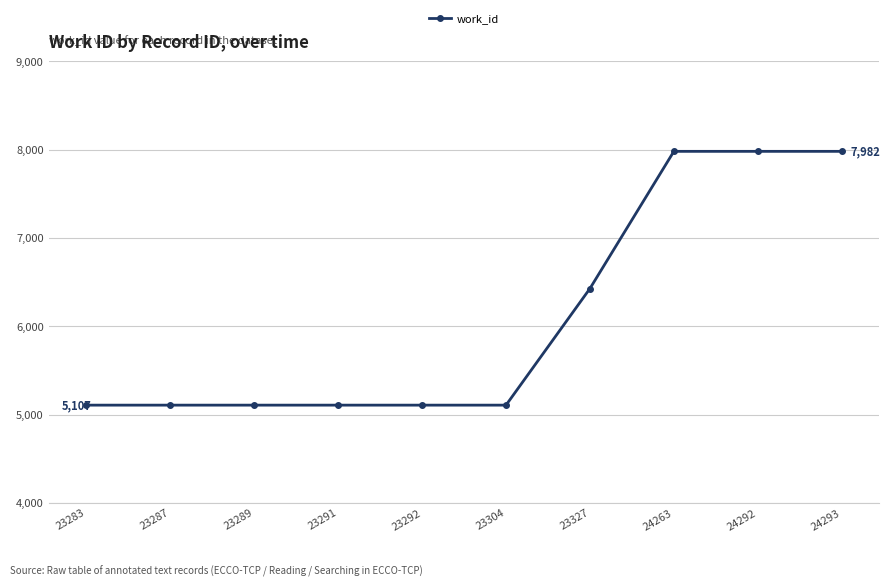

Approximately how many times larger is the value at 23327 compared to 24292?

0.8